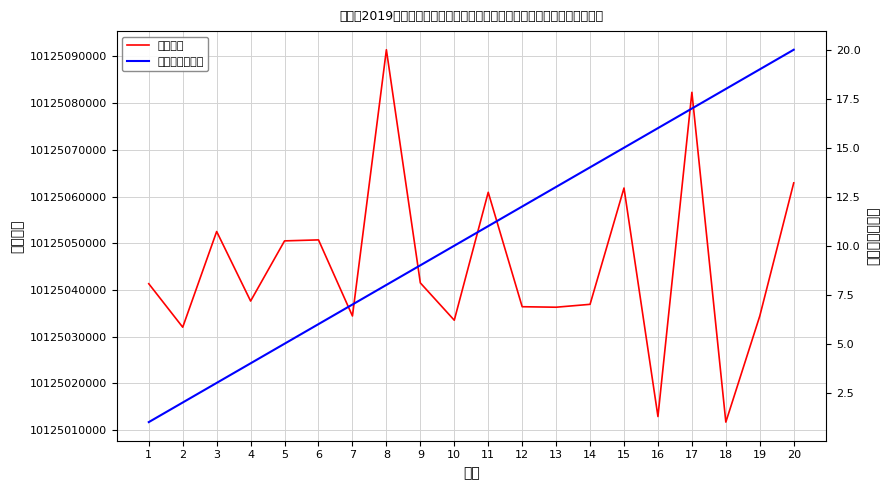

What is the sum of the 累计拟招聘人数 values at 20 and 7?

27